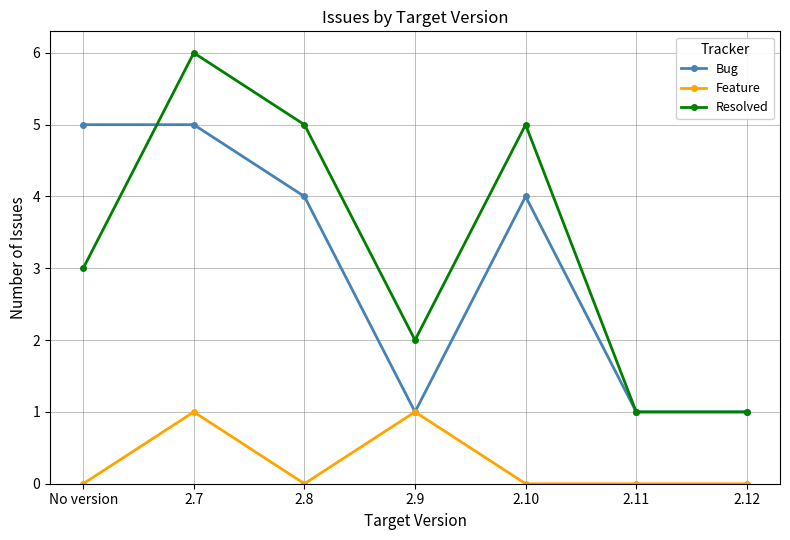

Count the number of categories in the chart.

7